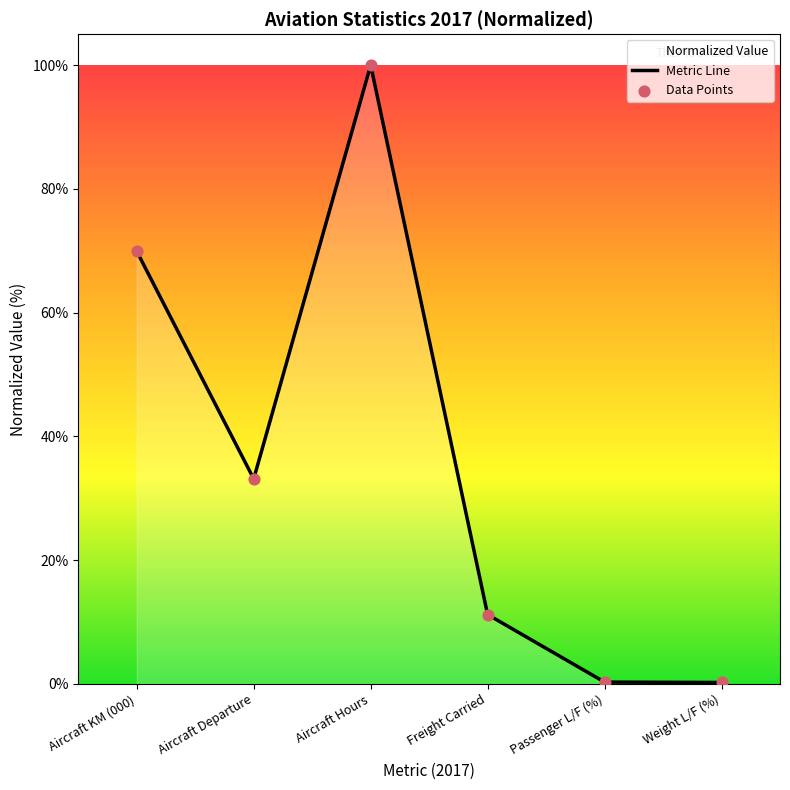

Which series contains the highest Y value?

Metric Line